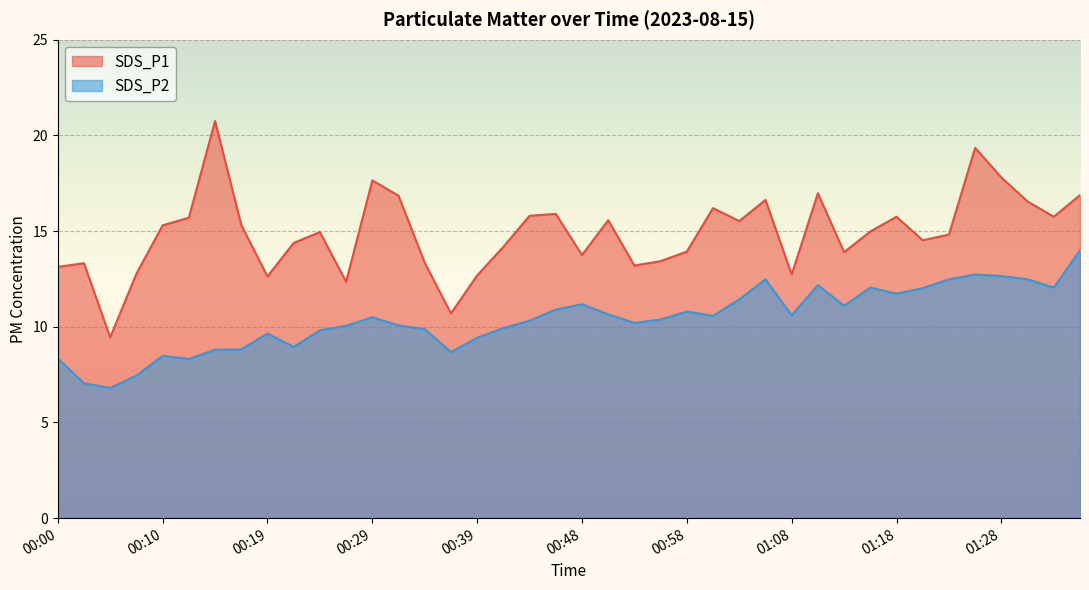

The SDS_P1 series shows 22.8 at 00:39. True or false?

False